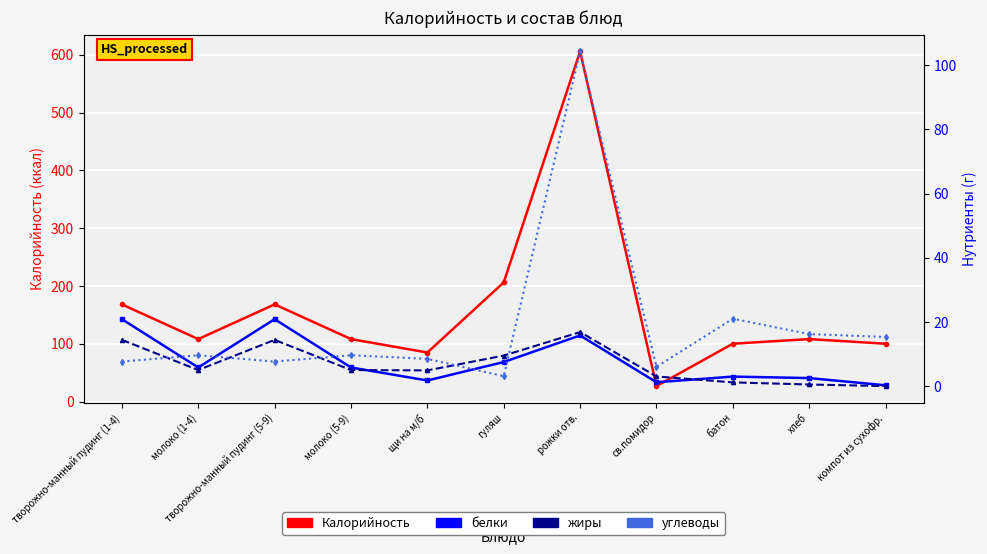

What is the average value of the Калорийность series?

162.1